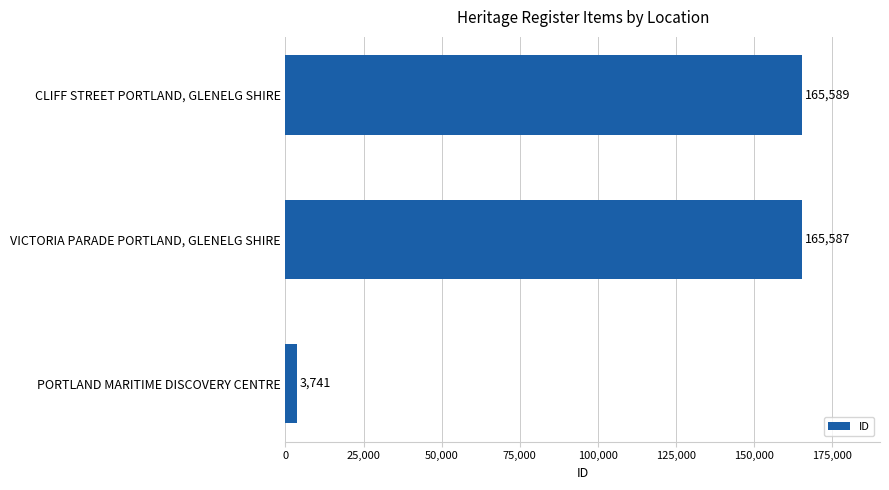

How many data points does each series have?

3